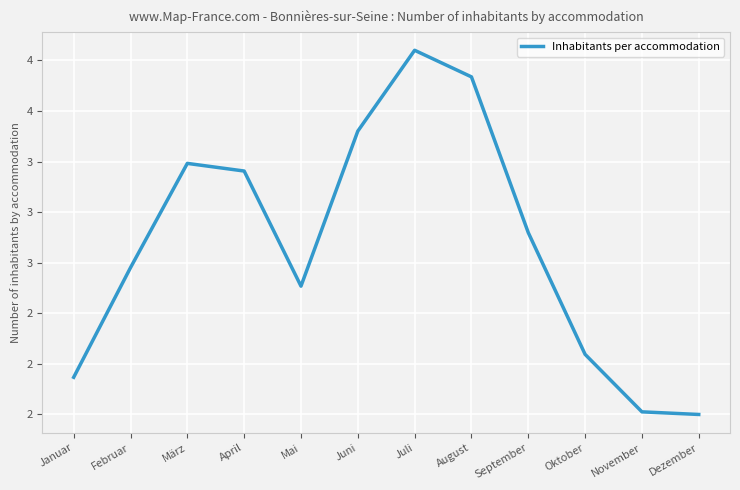

What is the sum of the values at Dezember and Februar?

4.7